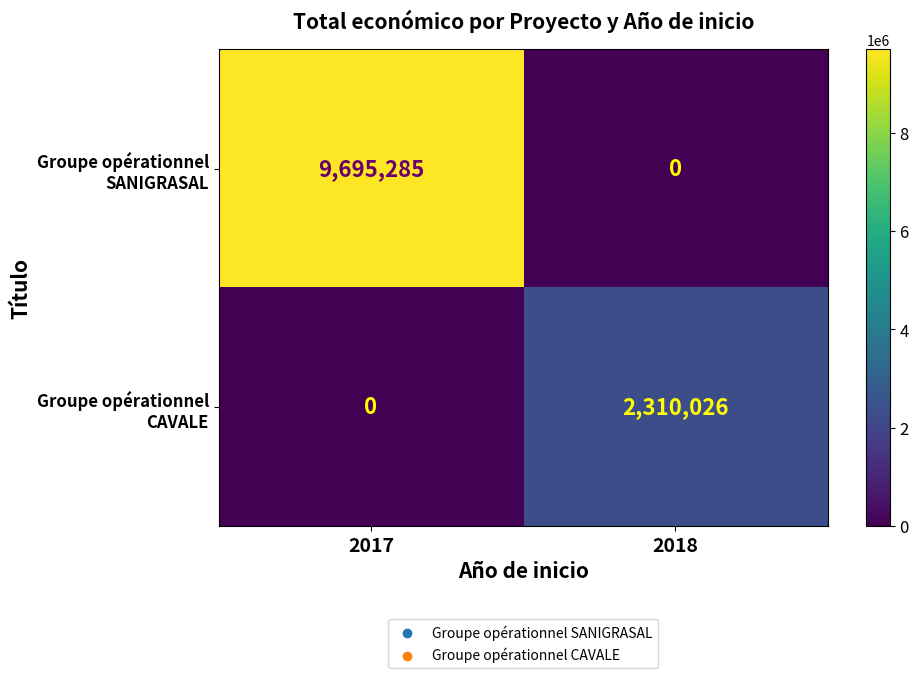

What is the maximum value shown in the chart?

9695285